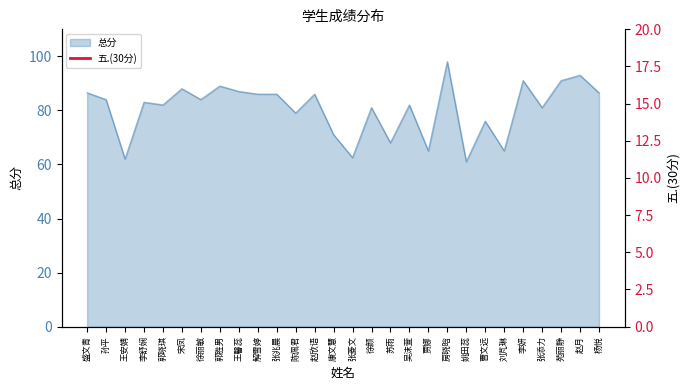

Is it true that 总分 equals 81.0 at 张添力?

True